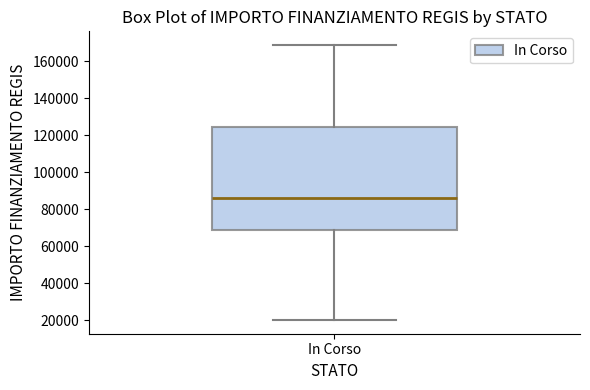

Transcribe this box plot: give where the median line is, the range the box spans, and where the two whiskers end, as read against the y-axis. The values are not printed on the chart, so give them approximately, as read against the axis.

median 86000, box 68000 to 124000, whiskers 20000 to 168000